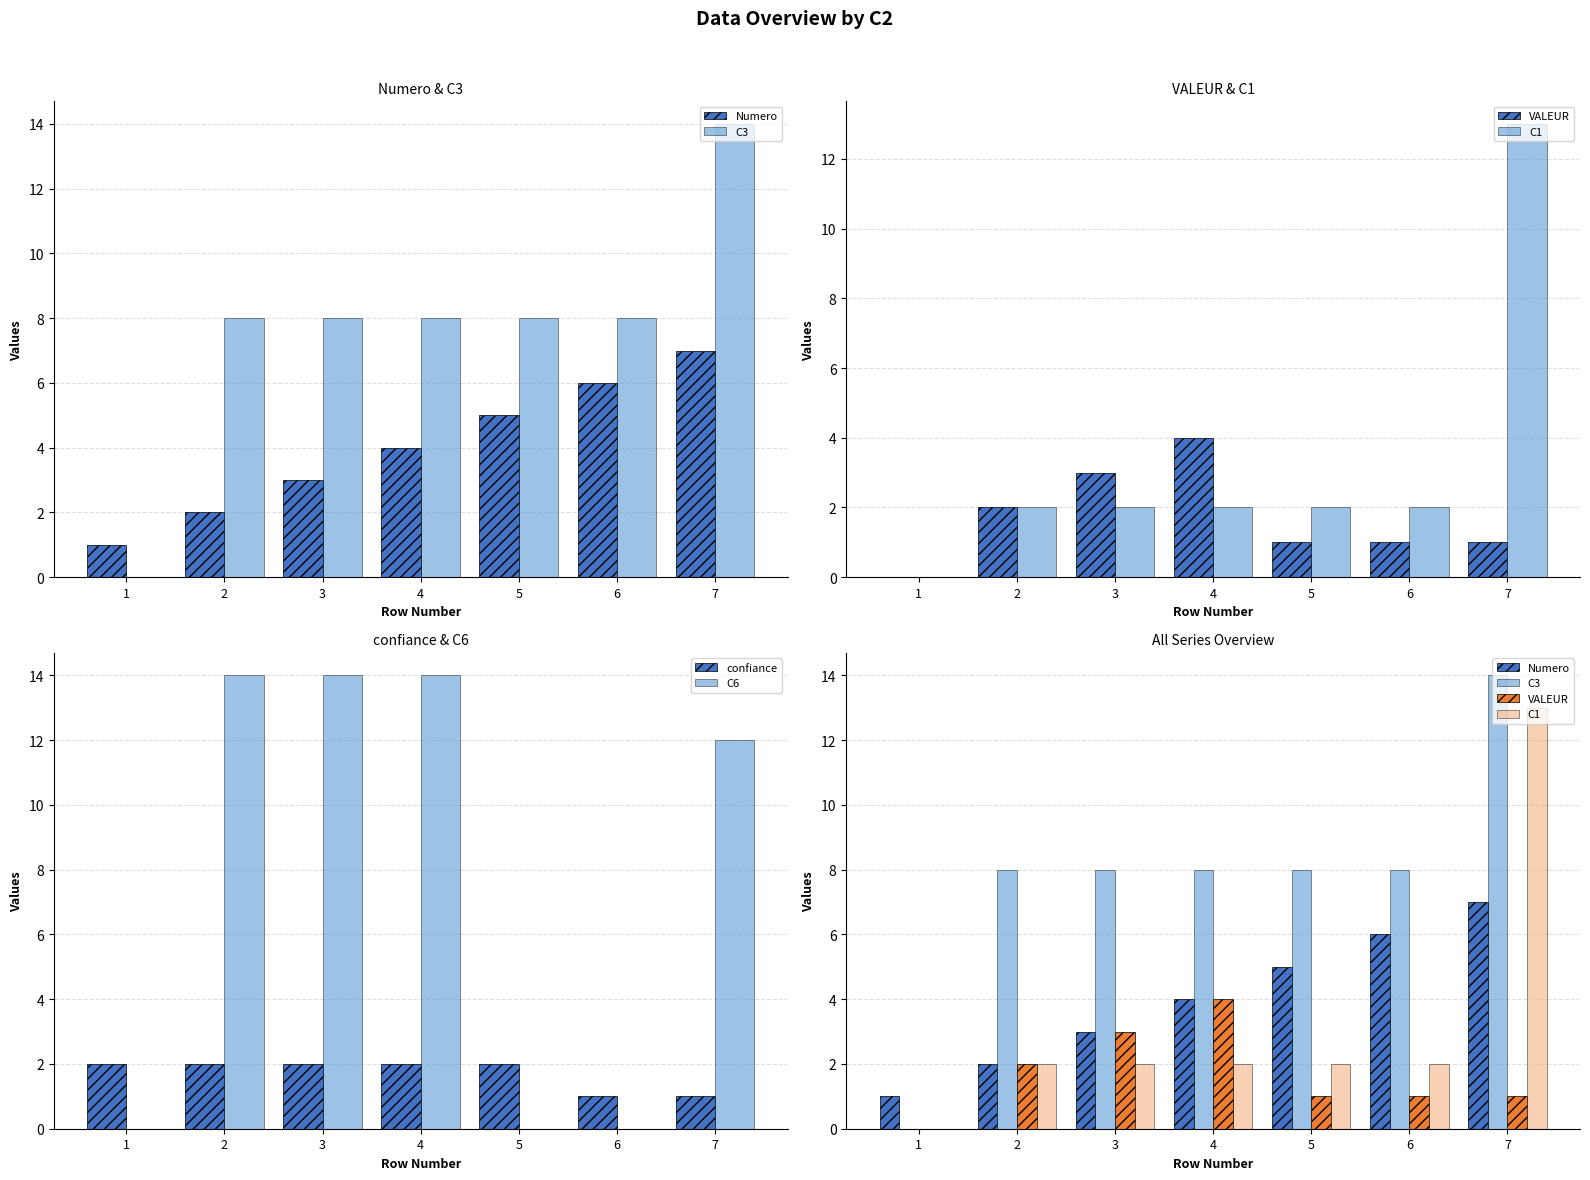

Rank the series at 7 from highest to lowest value.

C3, C1, C6, Numero, VALEUR, confiance